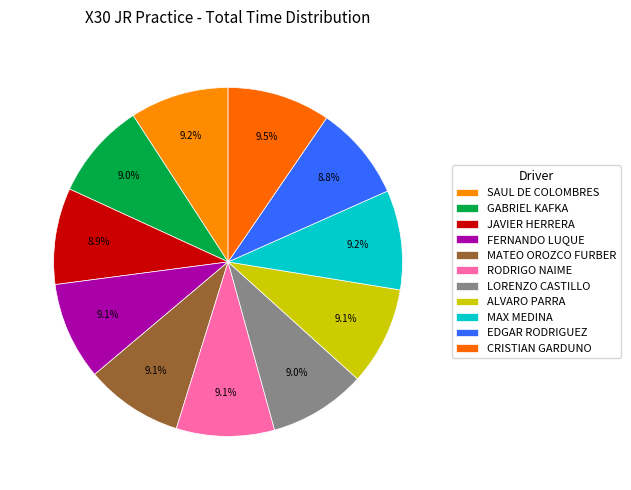

Does FERNANDO LUQUE represent more than half of the total?

No